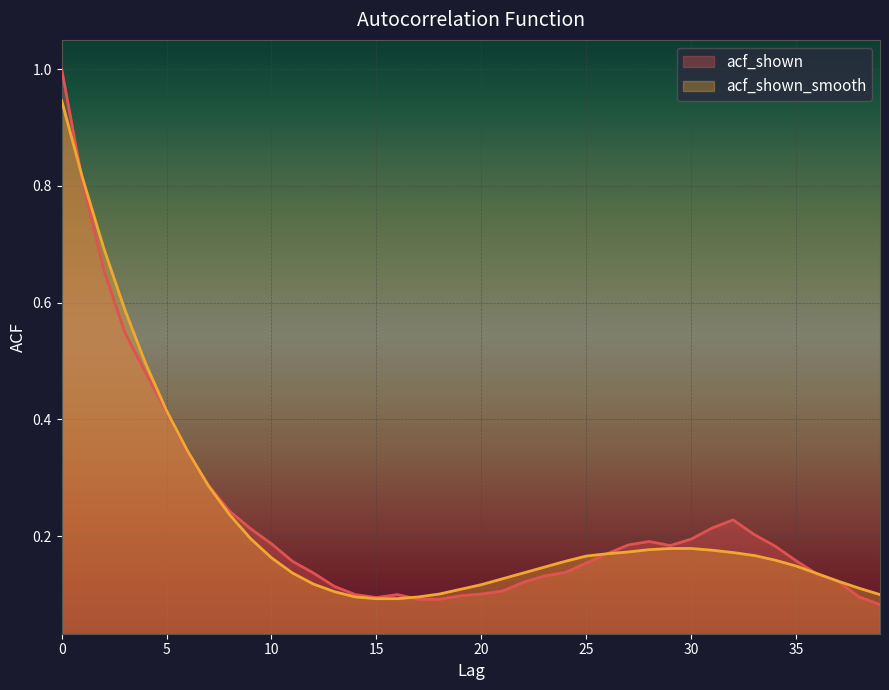

Rank the series at 25 from lowest to highest value.

acf_shown, acf_shown_smooth